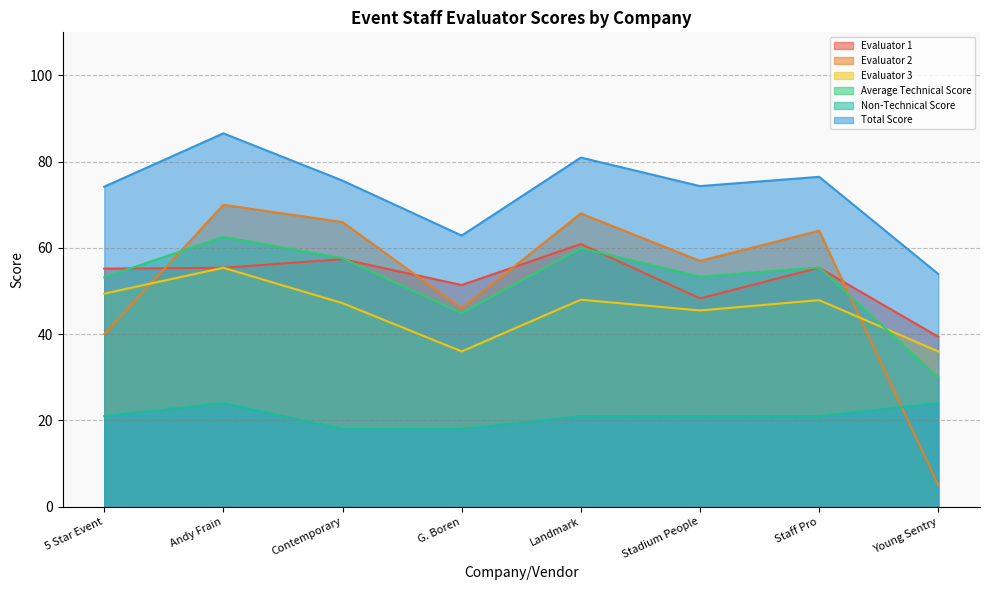

Reading right to left, list all the values displayed in this chart.

Evaluator 1: Young Sentry=39.4	Staff Pro=55.4	Stadium People=48.3	Landmark=60.9	G. Boren=51.4	Contemporary=57.4	Andy Frain=55.4	5 Star Event=55.2
Evaluator 2: Young Sentry=5.0	Staff Pro=64.0	Stadium People=57.0	Landmark=68.0	G. Boren=46.0	Contemporary=66.0	Andy Frain=70.0	5 Star Event=40.0
Evaluator 3: Young Sentry=36.0	Staff Pro=47.9	Stadium People=45.5	Landmark=48.0	G. Boren=36.0	Contemporary=47.2	Andy Frain=55.4	5 Star Event=49.4
Average Technical Score: Young Sentry=30.0	Staff Pro=55.5	Stadium People=53.3	Landmark=60.0	G. Boren=44.9	Contemporary=57.6	Andy Frain=62.6	5 Star Event=53.2
Non-Technical Score: Young Sentry=24.0	Staff Pro=21.0	Stadium People=21.0	Landmark=21.0	G. Boren=18.0	Contemporary=18.0	Andy Frain=24.0	5 Star Event=21.0
Total Score: Young Sentry=54.0	Staff Pro=76.5	Stadium People=74.3	Landmark=81.0	G. Boren=62.9	Contemporary=75.6	Andy Frain=86.6	5 Star Event=74.2